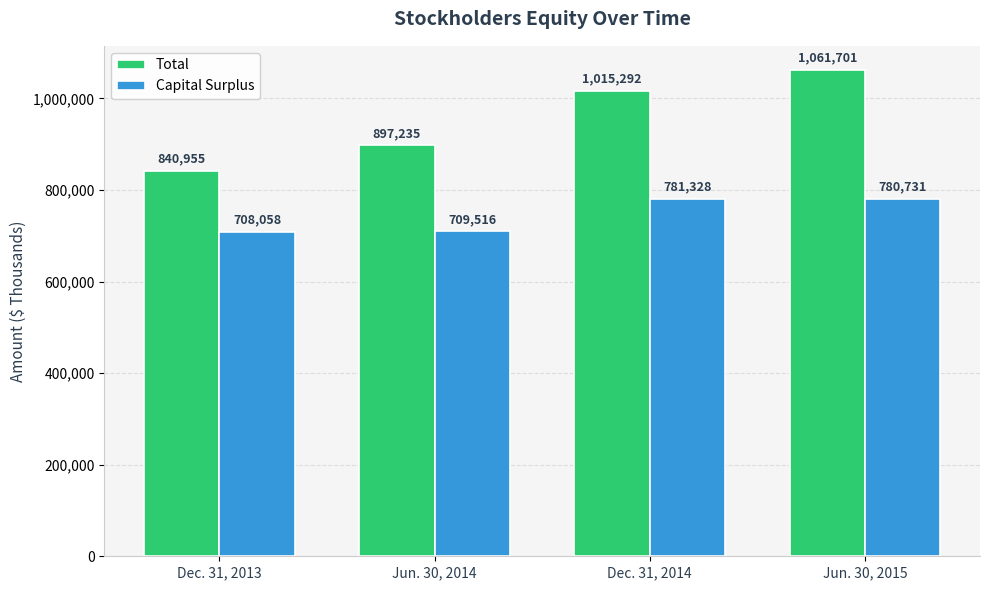

What is the smallest value displayed?

708058